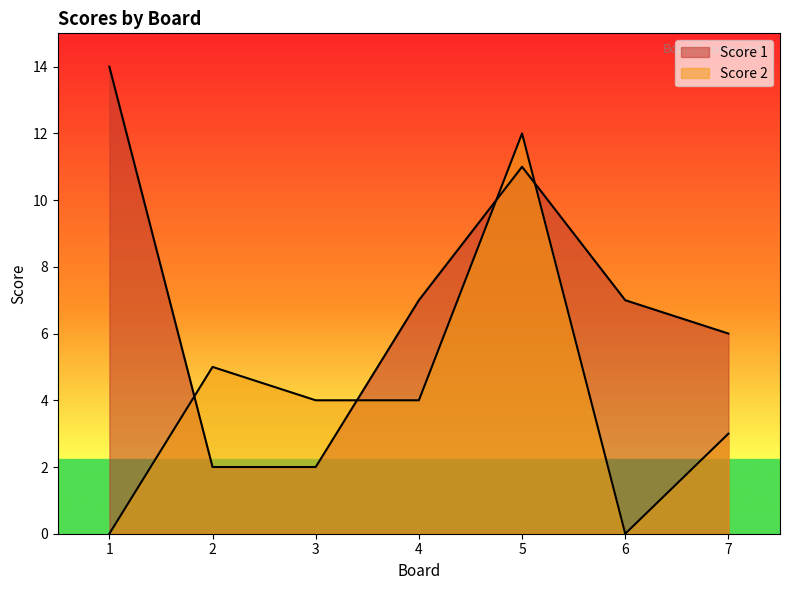

Between 4 and 3, which is larger?

4